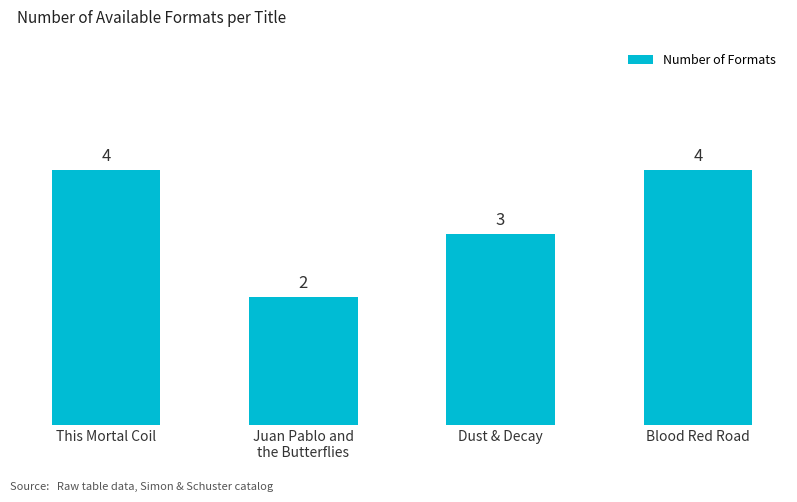

What is the smallest value displayed?

2